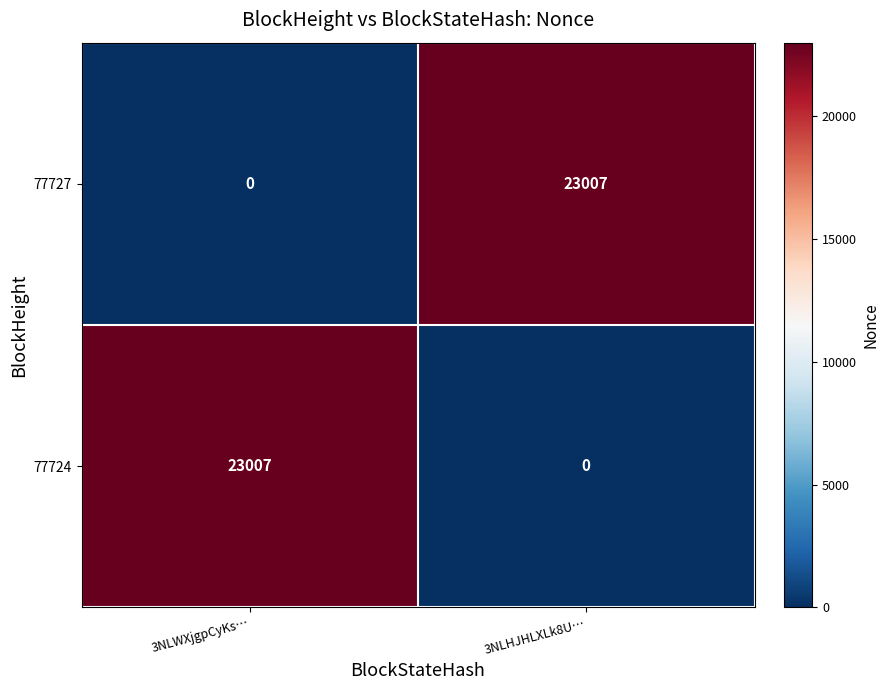

What is the spread (max minus min) of values at 3NLHJHLXLk8U…?

23007